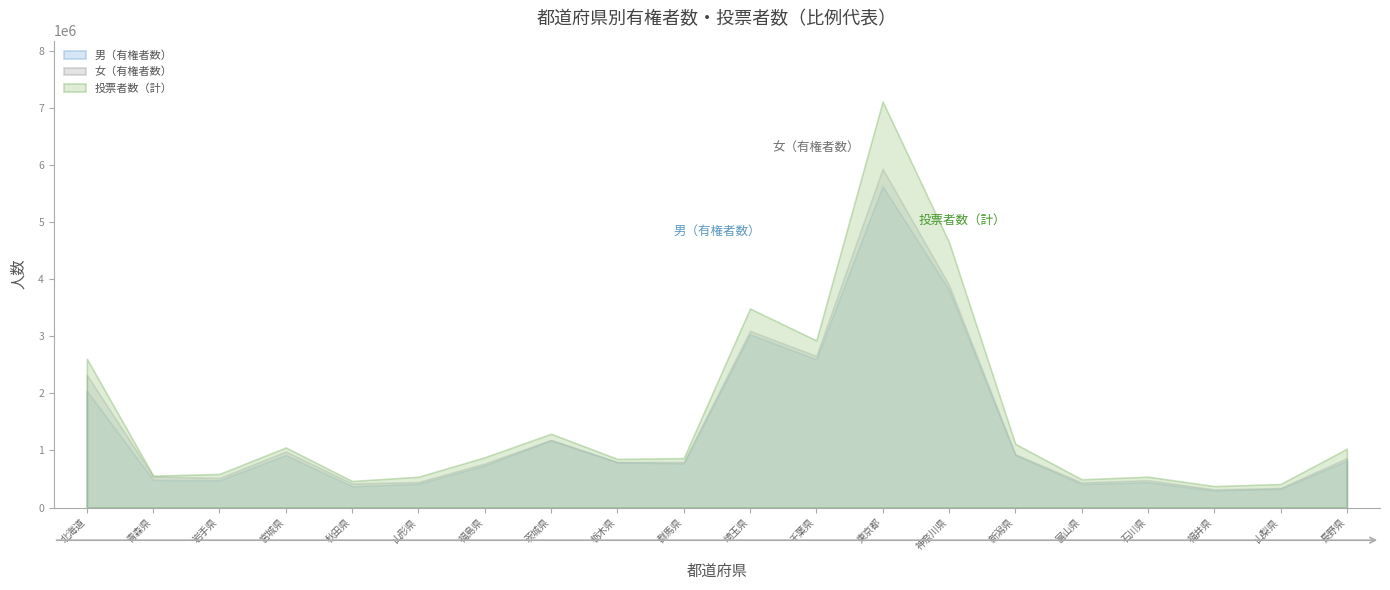

Which series has the largest total across all categories?

投票者数（計）